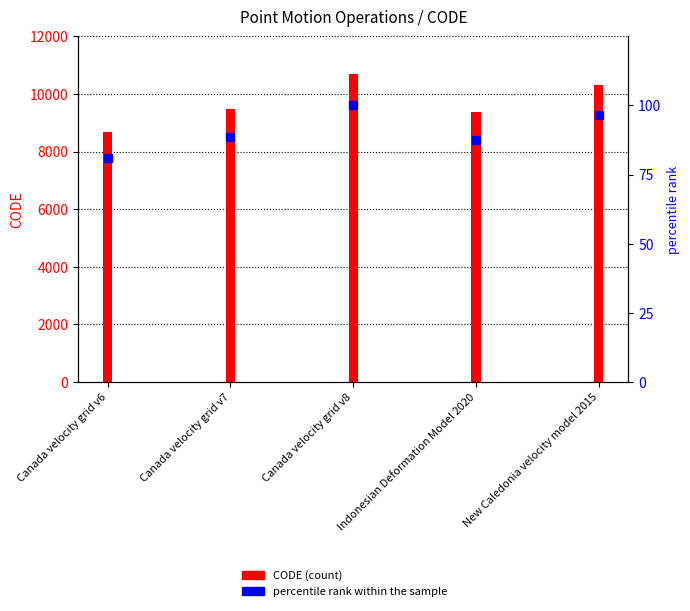

Is the value of percentile rank within the sample at New Caledonia velocity model 2015 greater than the value of CODE at Canada velocity grid v8?

No